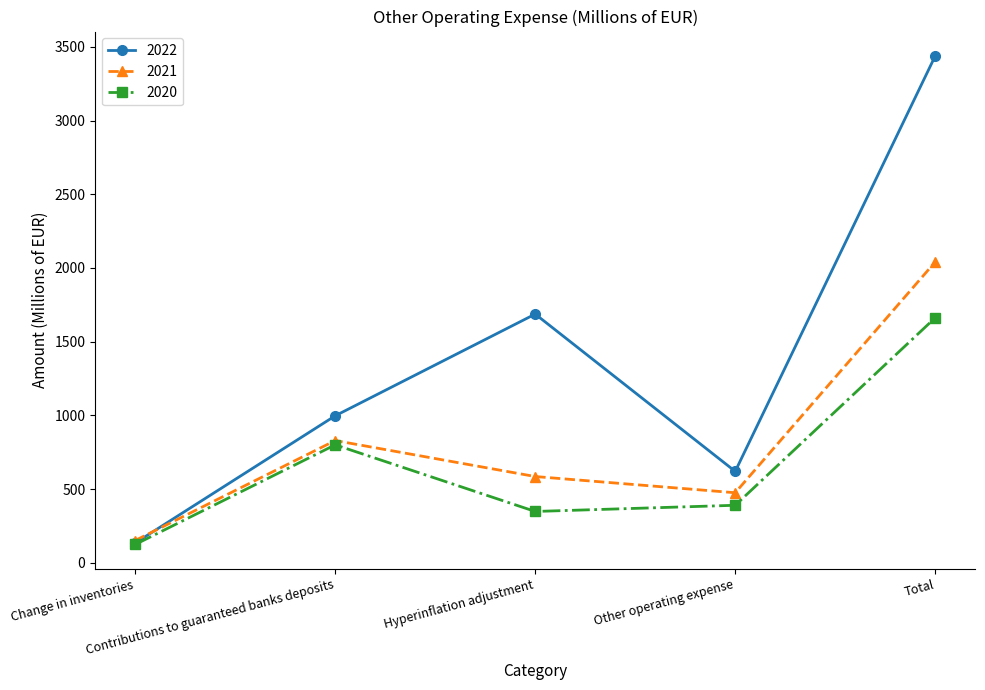

At which category does the chart reach its minimum across all series?

Change in inventories